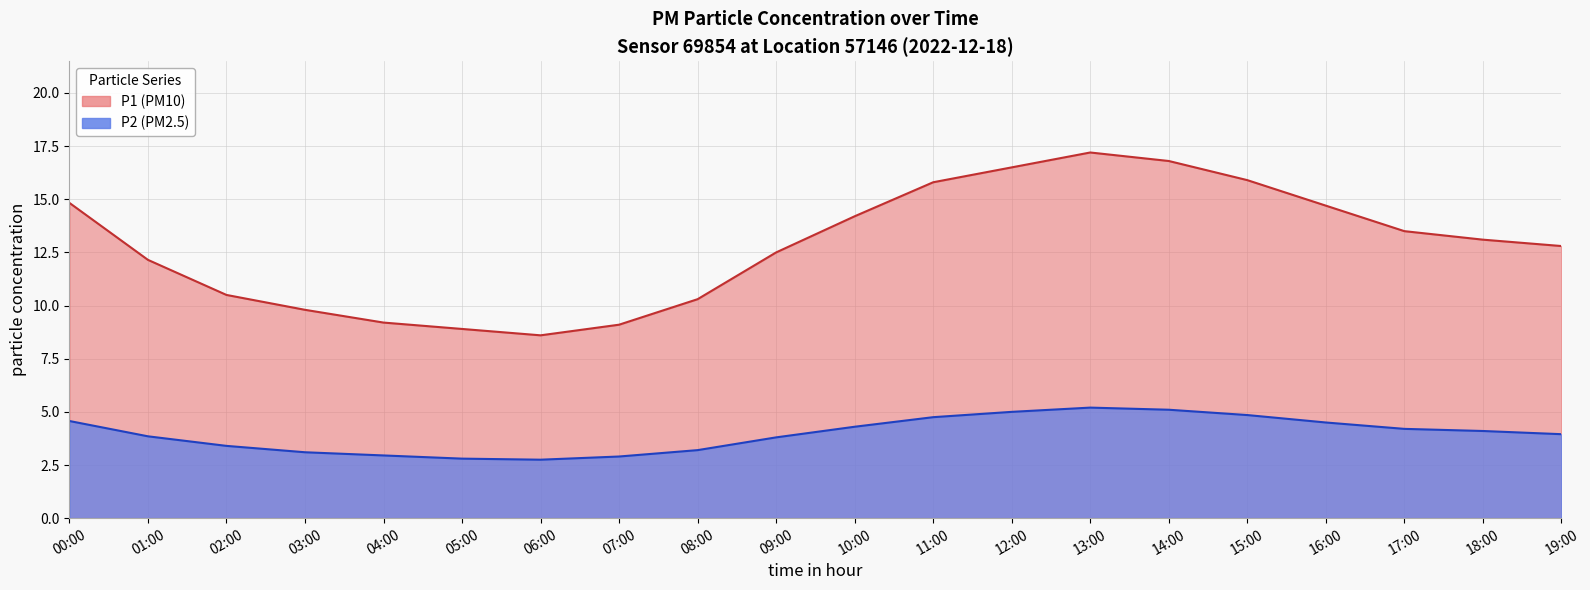

What is the sum of all P1 values?

256.4